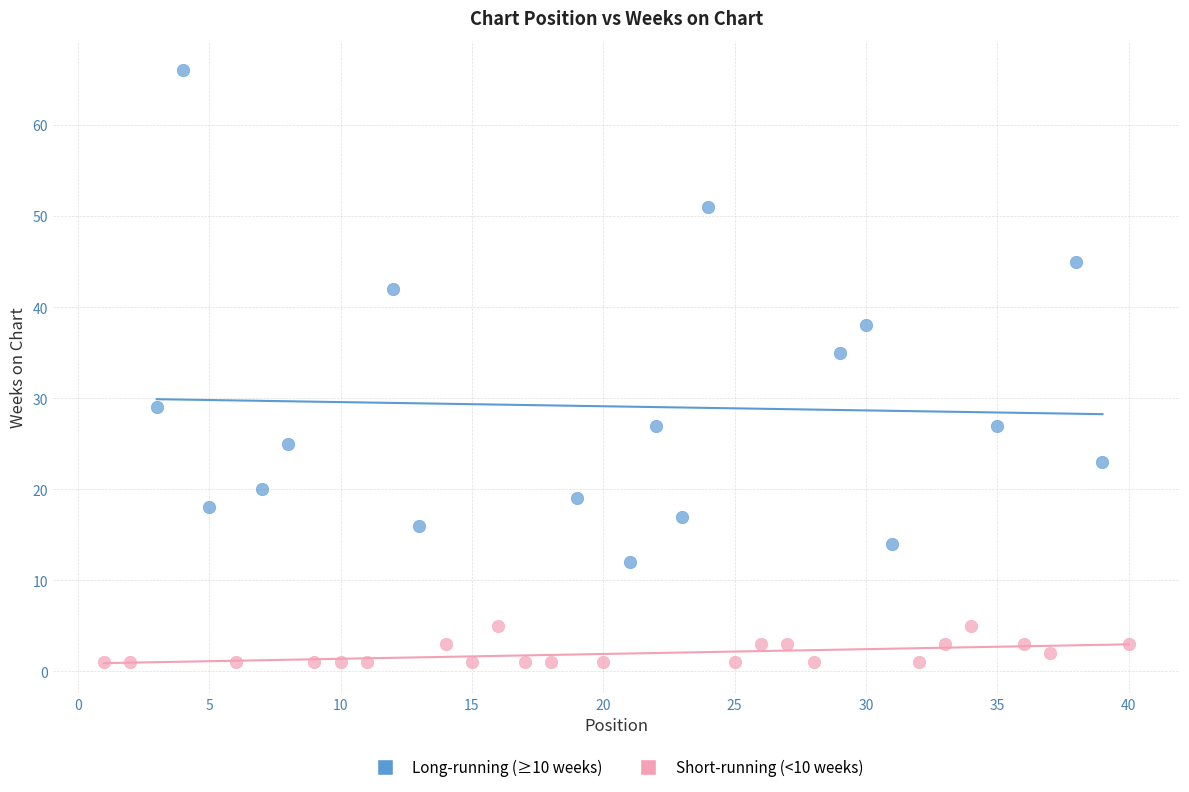

Which series contains the lowest Y value?

Short-running (<10 weeks)